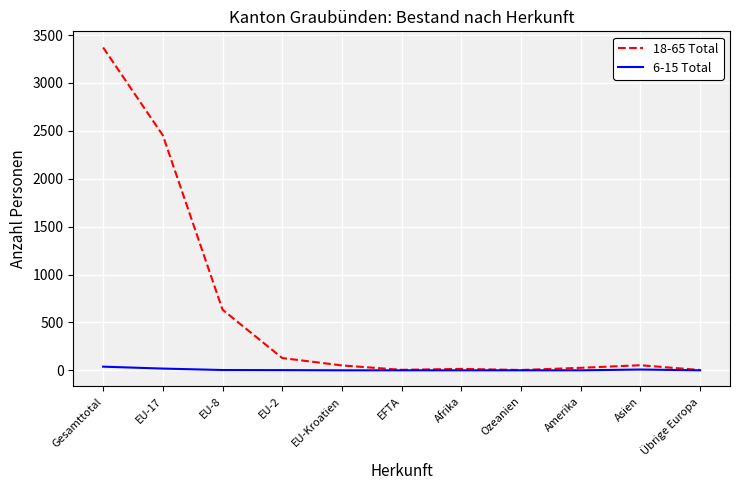

Which series has the widest spread of values?

18-65 Total